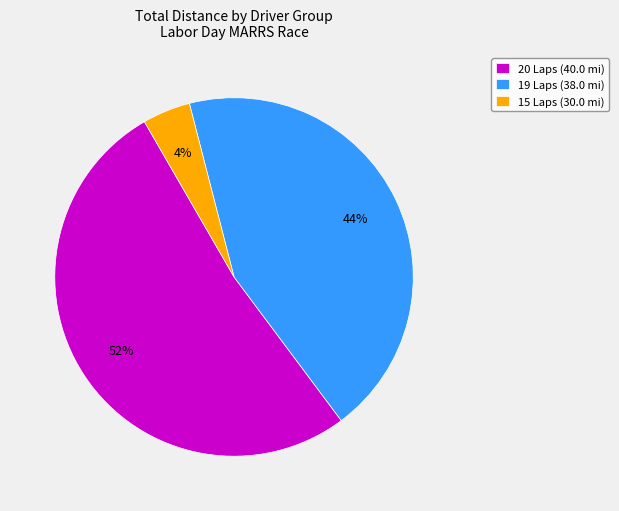

True or false: 20 Laps (40.0 mi) accounts for 52% of the total.

True